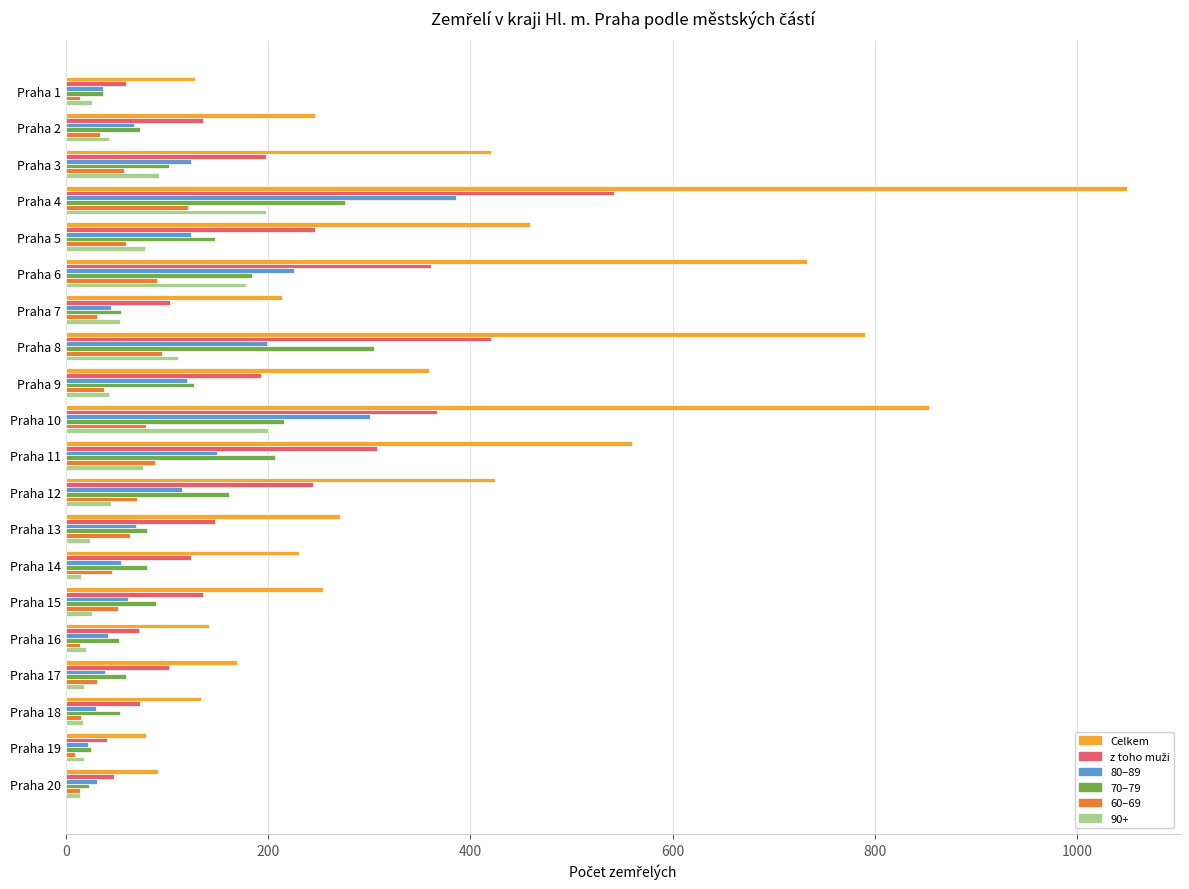

The value of 70–79 at Praha 4 is 276. True or false?

True